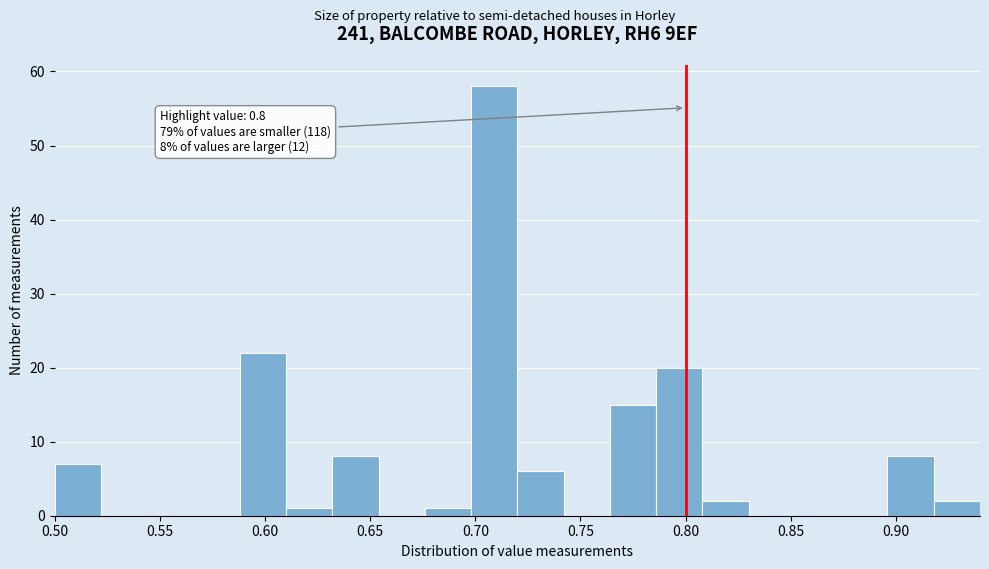

Which range on the x-axis has the tallest bar?

0.698 to 0.720